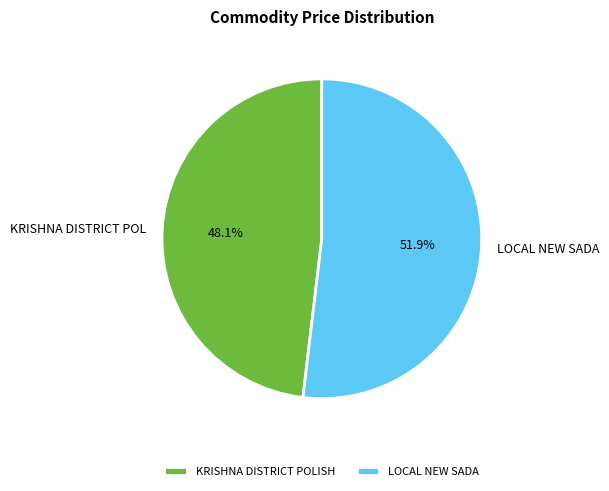

Rank the categories by value from lowest to highest.

KRISHNA DISTRICT POLISH, LOCAL NEW SADA